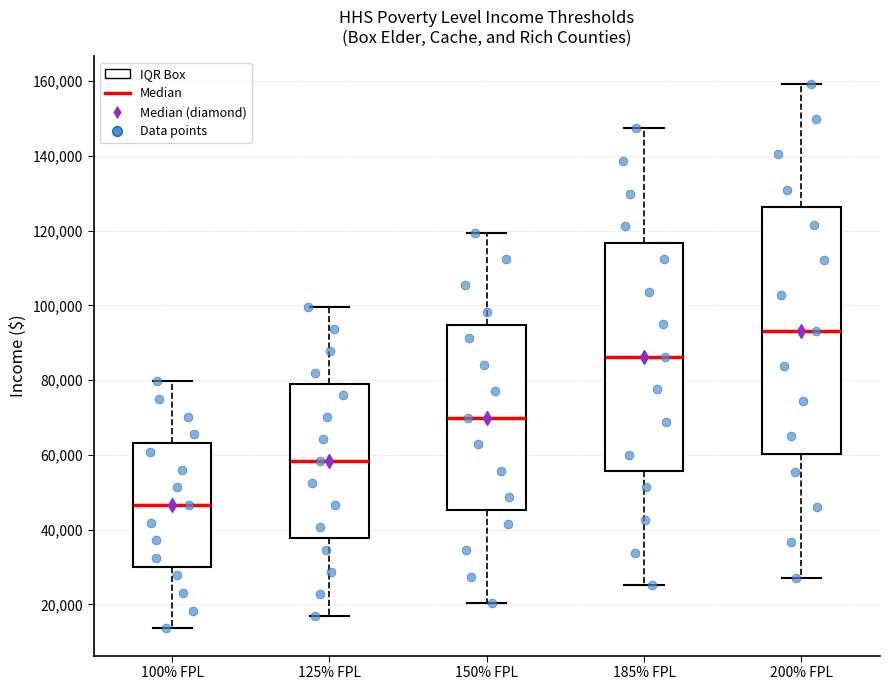

Where is the upper edge of the box for 125% FPL on the y-axis? The values are not printed on the chart, so give them approximately, as read against the axis.

78000